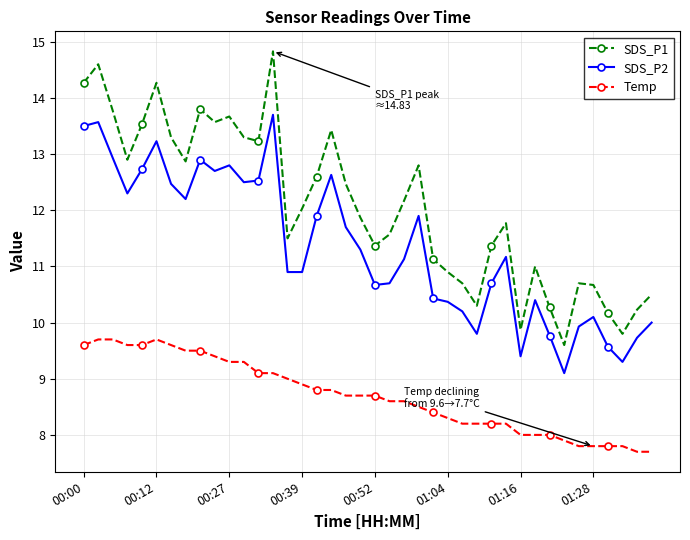

What is the difference between the maximum and minimum values in the SDS_P2 series?

4.6